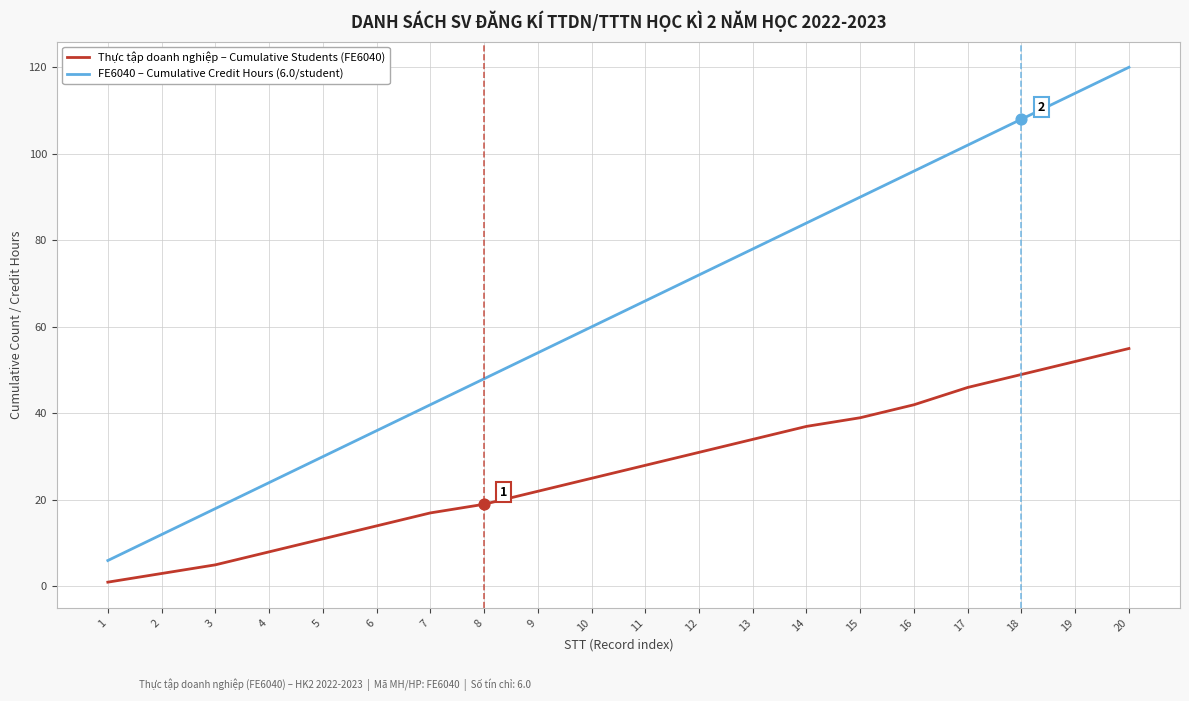

Which series has the largest total across all categories?

FE6040 – Cumulative Credit Hours (6.0/student)